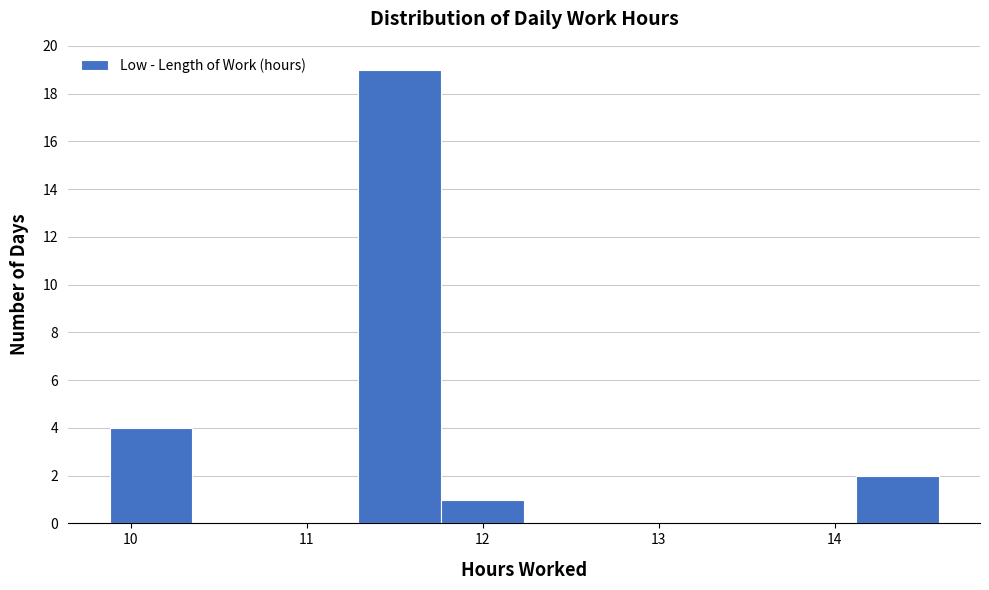

Over which range of the x-axis is the bar tallest?

11.3 to 11.8